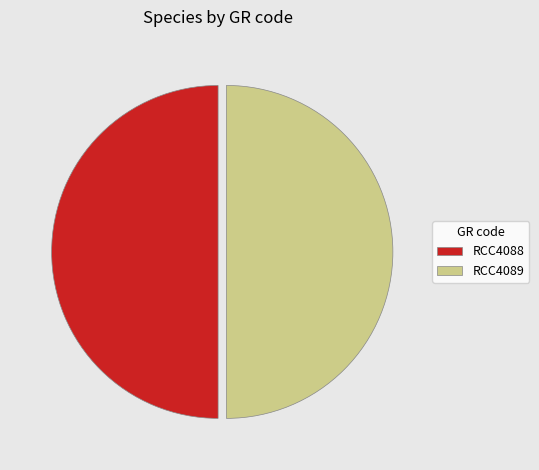

Is the sum of RCC4089 and RCC4088 greater than half?

Yes